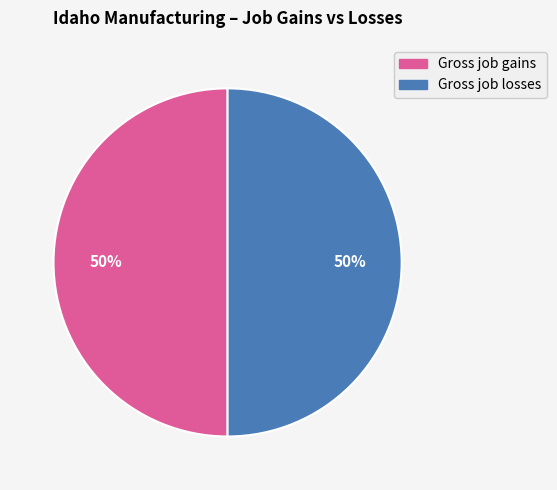

How many segments does this pie chart have?

2